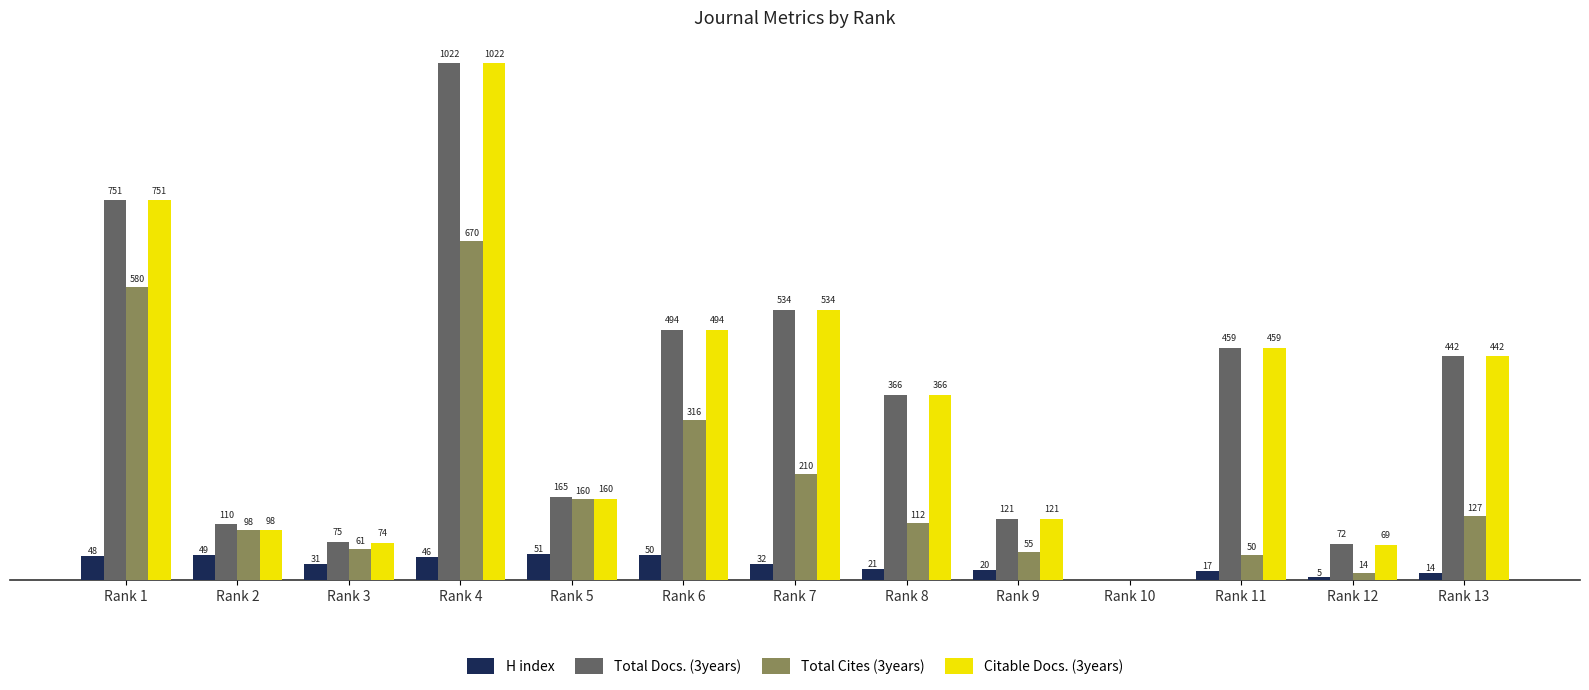

Where does the Citable Docs. (3years) series first go above 366?

Rank 1